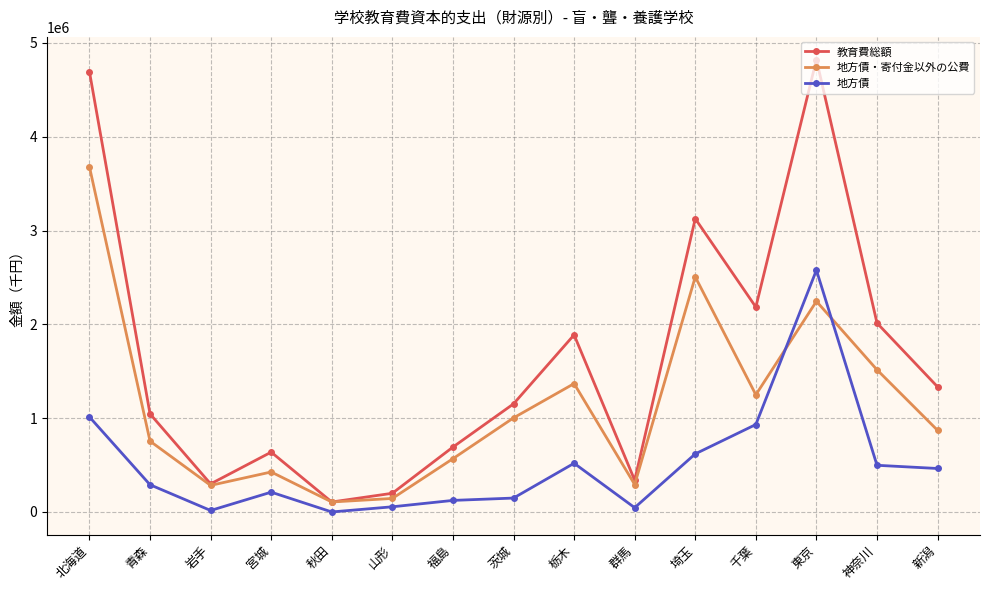

How many lines are shown in the chart?

3